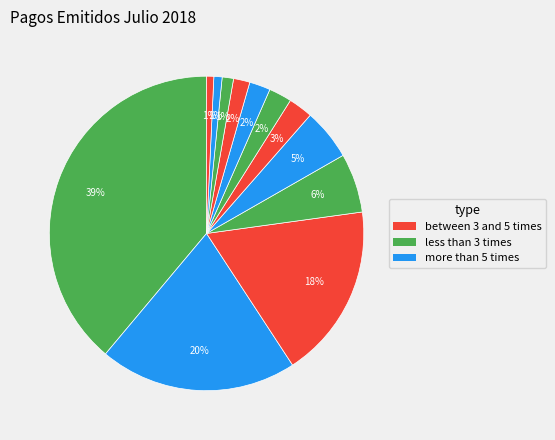

How many segments does this pie chart have?

12